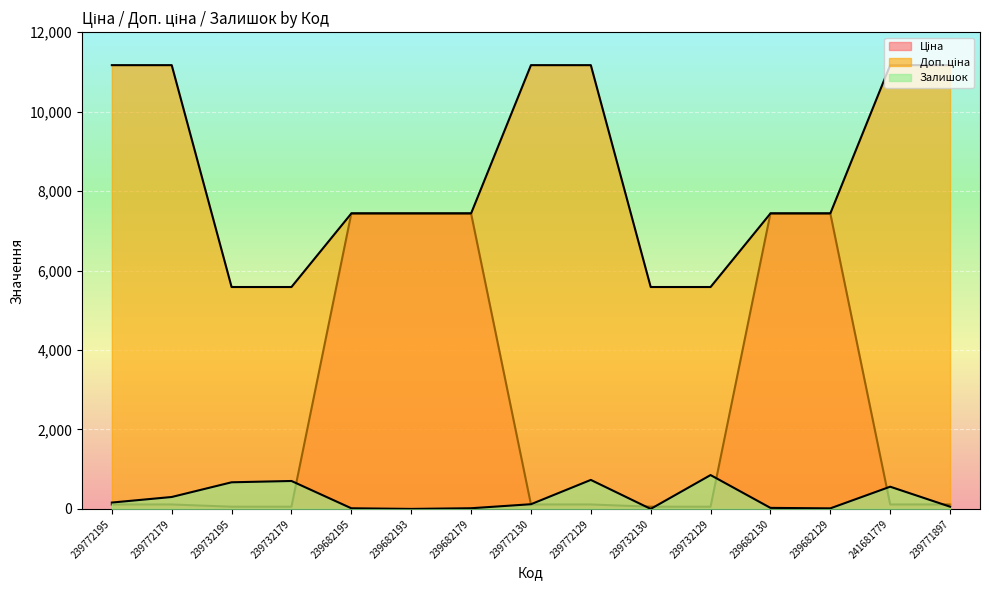

How many interior local valleys does the Залишок series have?

3